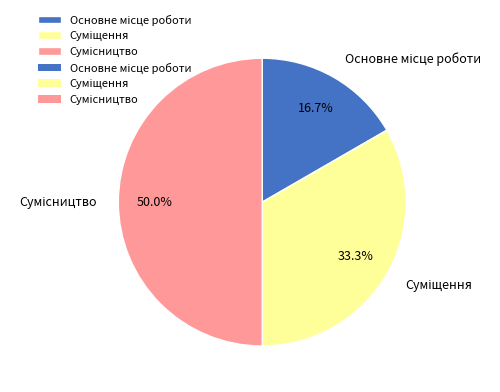

What is the smallest slice in the pie chart?

Основне місце роботи